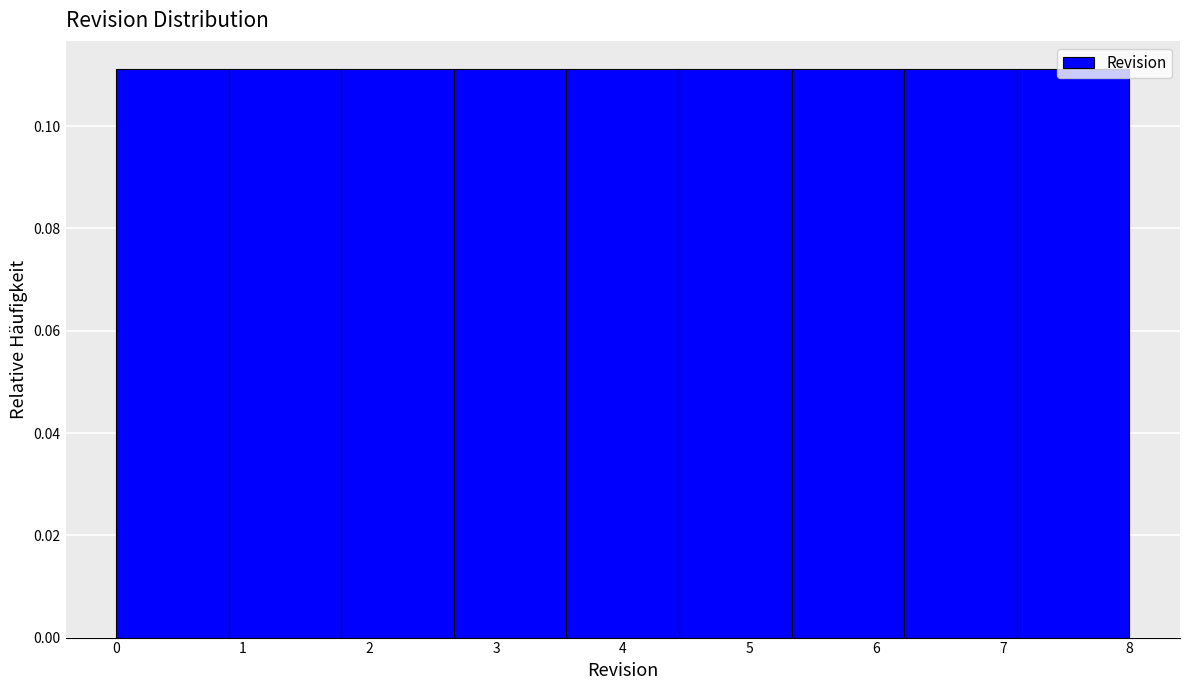

What is the height of the bar covering 1.8 to 2.7 on the x-axis? Neither the bar edges nor the heights are printed on the chart, so give them approximately, as read against the axes.

0.112